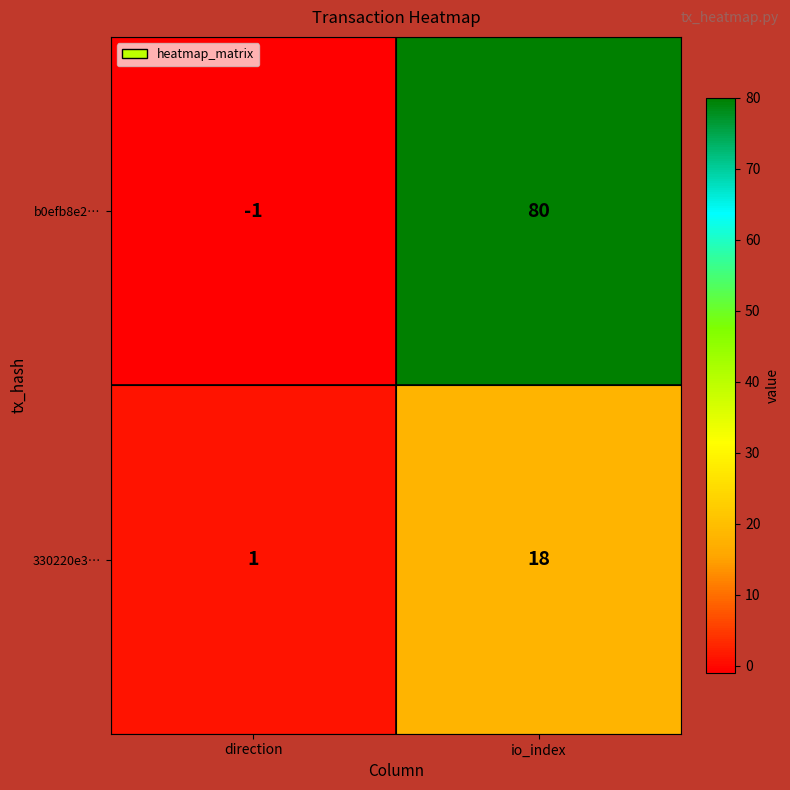

What is the spread (max minus min) of values at io_index?

62